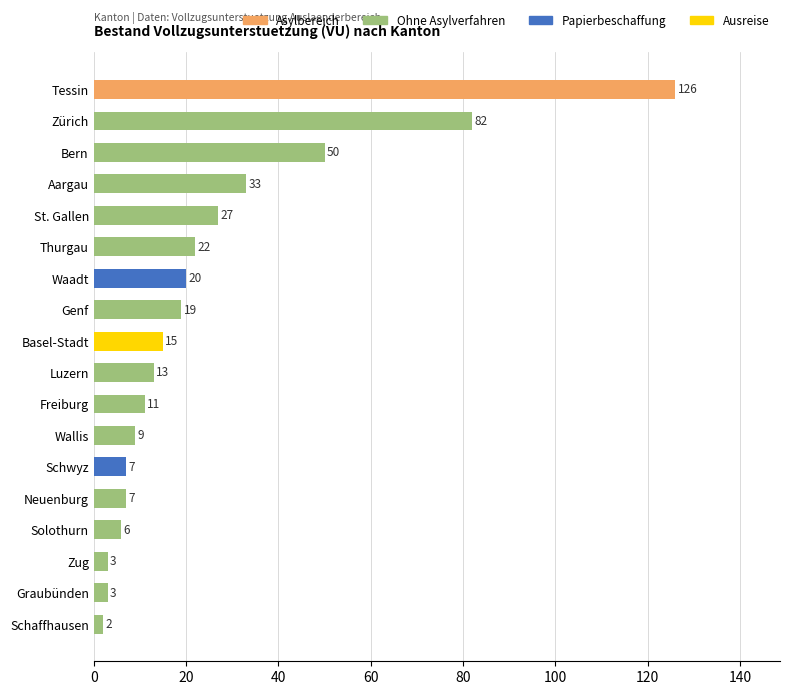

The value at St. Gallen is 27. True or false?

True